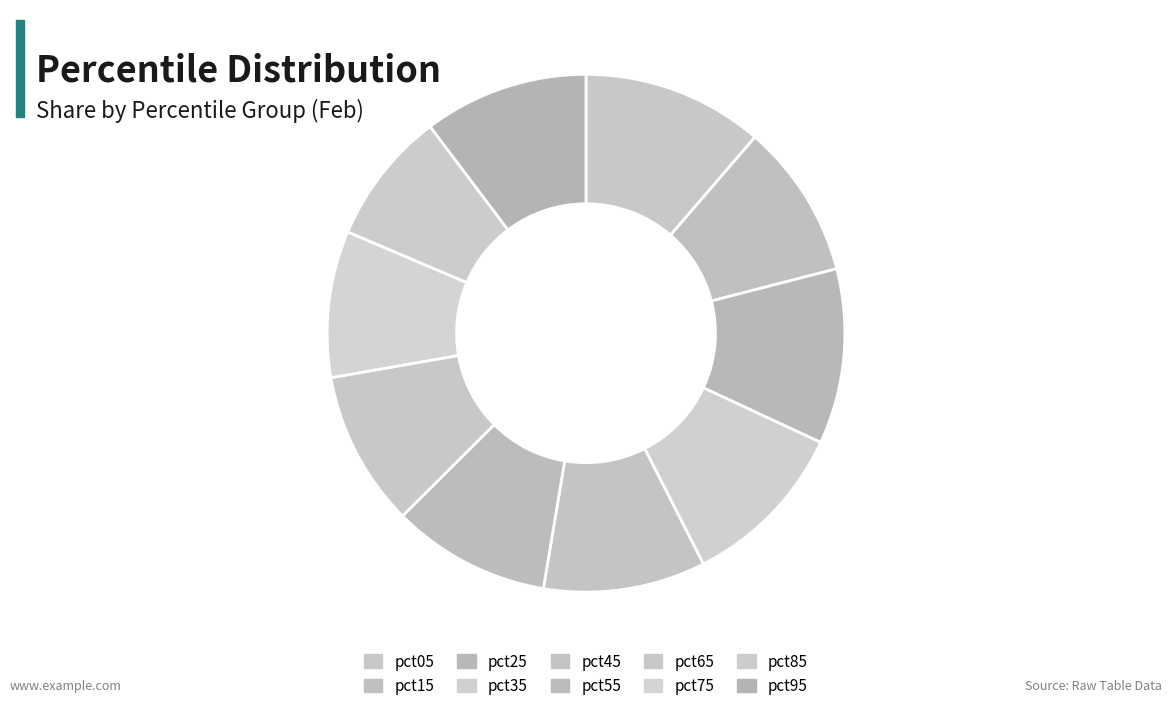

Count the number of slices in the pie.

10